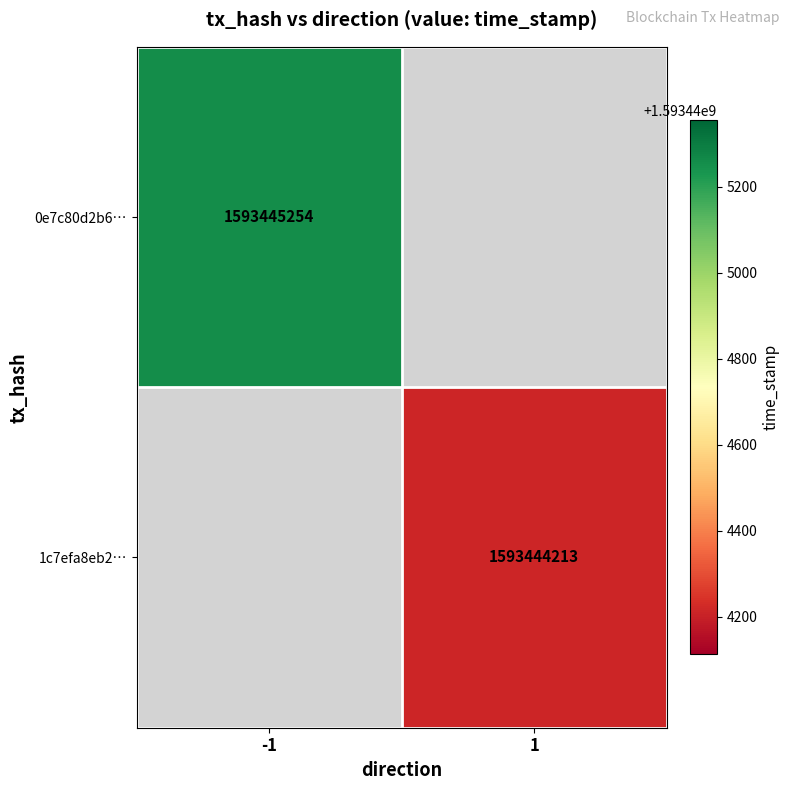

At direction, list the series in order from largest to smallest.

1c7efa8eb231af9f018c04fb38cdde512c856e8, 0e7c80d2b69b183b47e2c815ea81cdf581df4e4